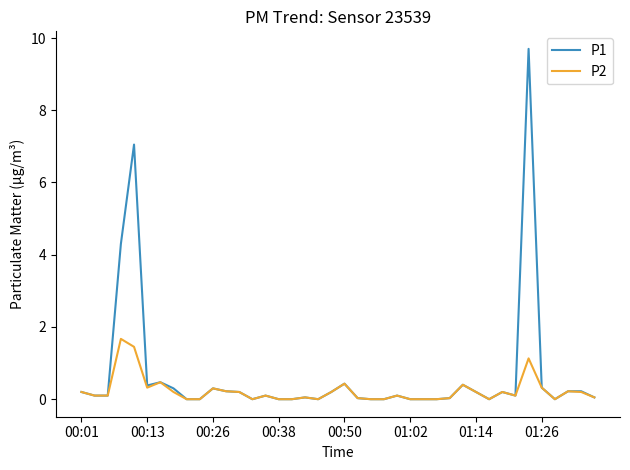

List the series in order of their peak value, highest first.

P1, P2